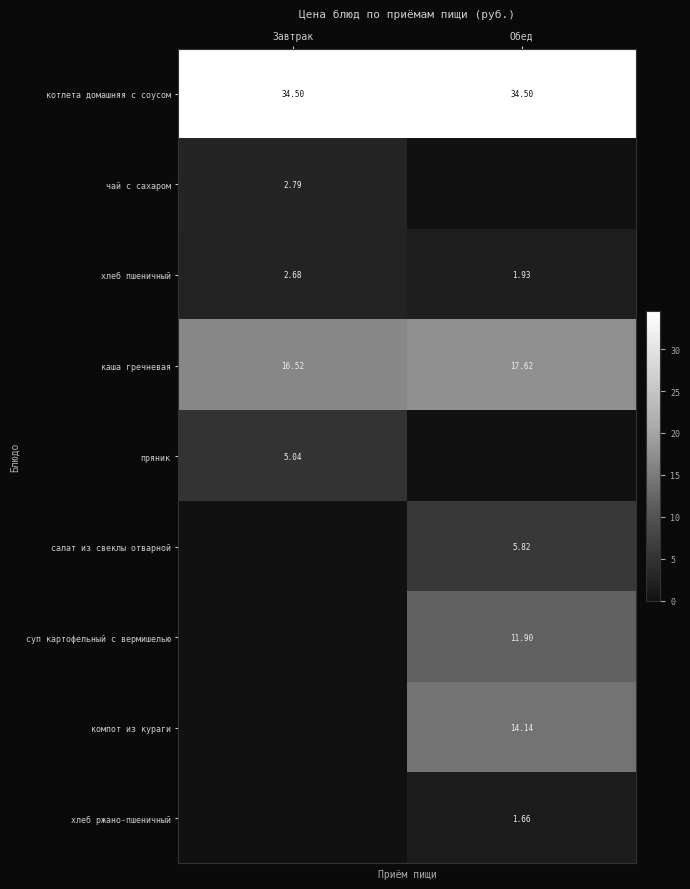

At which label is каша гречневая closest to 17?

Завтрак